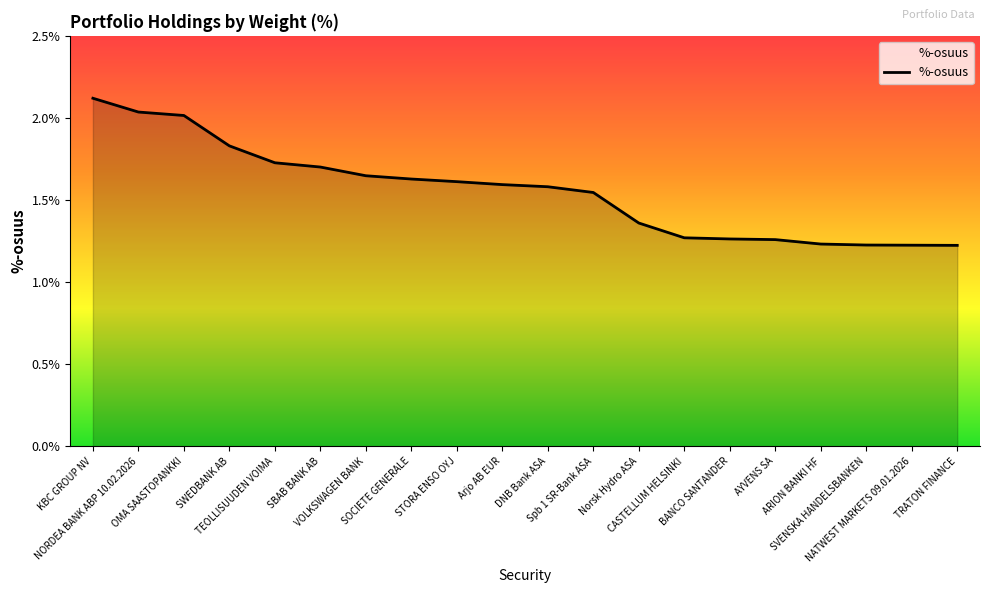

What is the difference between the maximum and minimum values?

0.9